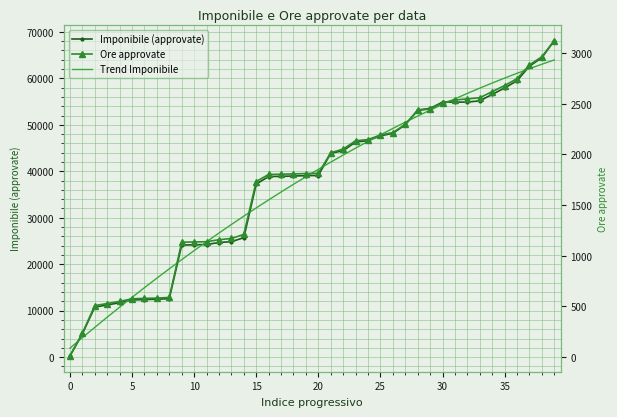

How many distinct data groups are displayed?

3